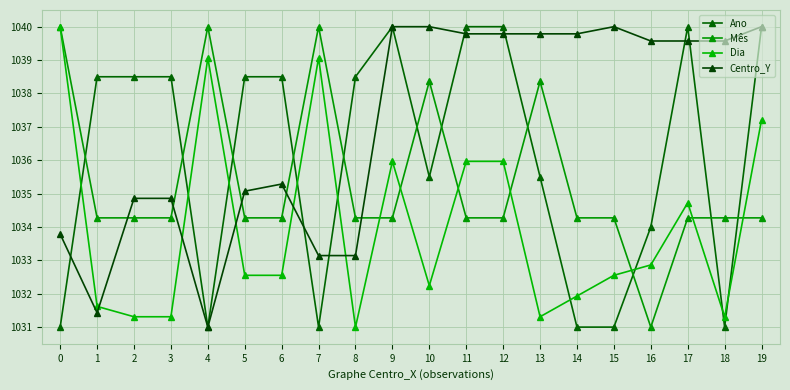

How many lines are shown in the chart?

4